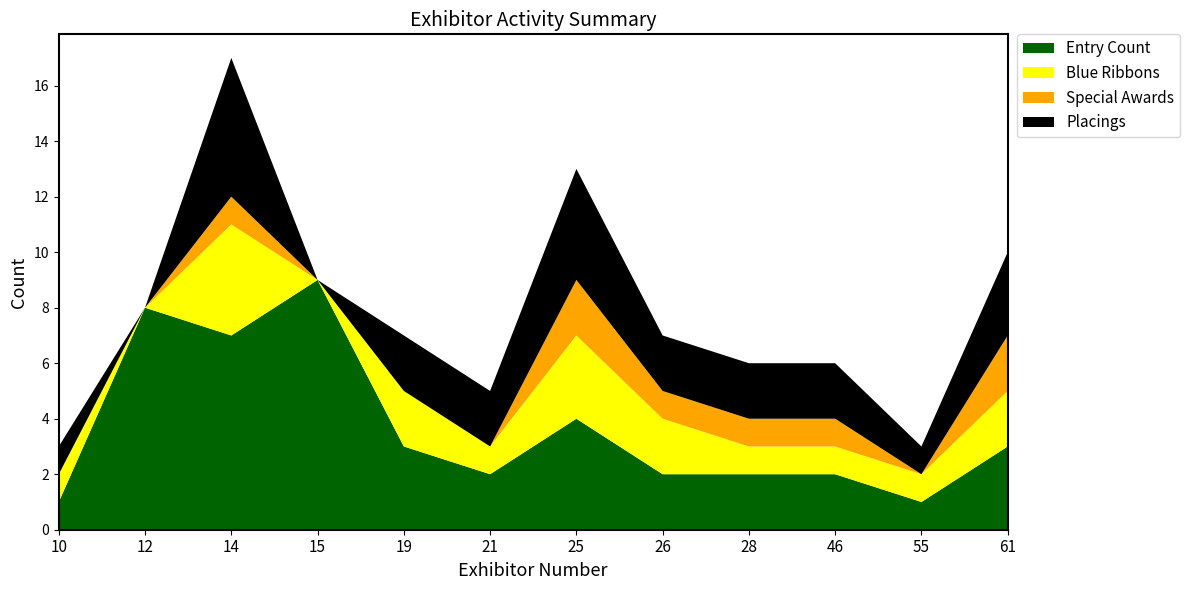

Reading right to left, transcribe all the data shown in this chart.

Entry Count: 61=3	55=1	46=2	28=2	26=2	25=4	21=2	19=3	15=9	14=7	12=8	10=1
Blue Ribbons: 61=2	55=1	46=1	28=1	26=2	25=3	21=1	19=2	15=0	14=4	12=0	10=1
Special Awards: 61=2	55=0	46=1	28=1	26=1	25=2	21=0	19=0	15=0	14=1	12=0	10=0
Placings: 61=3	55=1	46=2	28=2	26=2	25=4	21=2	19=2	15=0	14=5	12=0	10=1